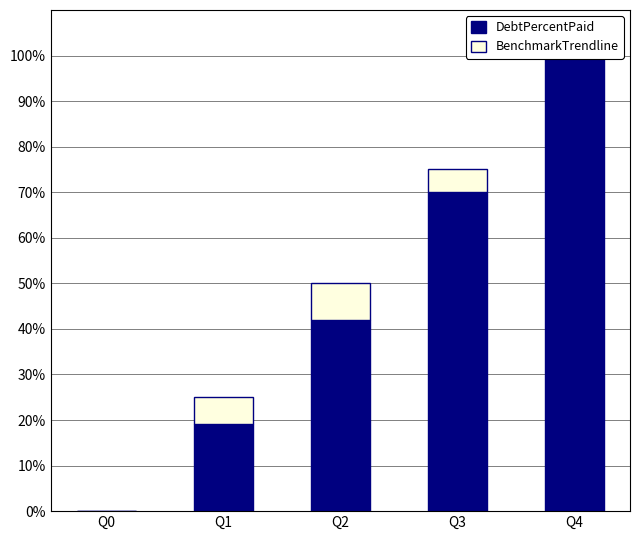

At which label does DebtPercentPaid reach its peak?

Q4